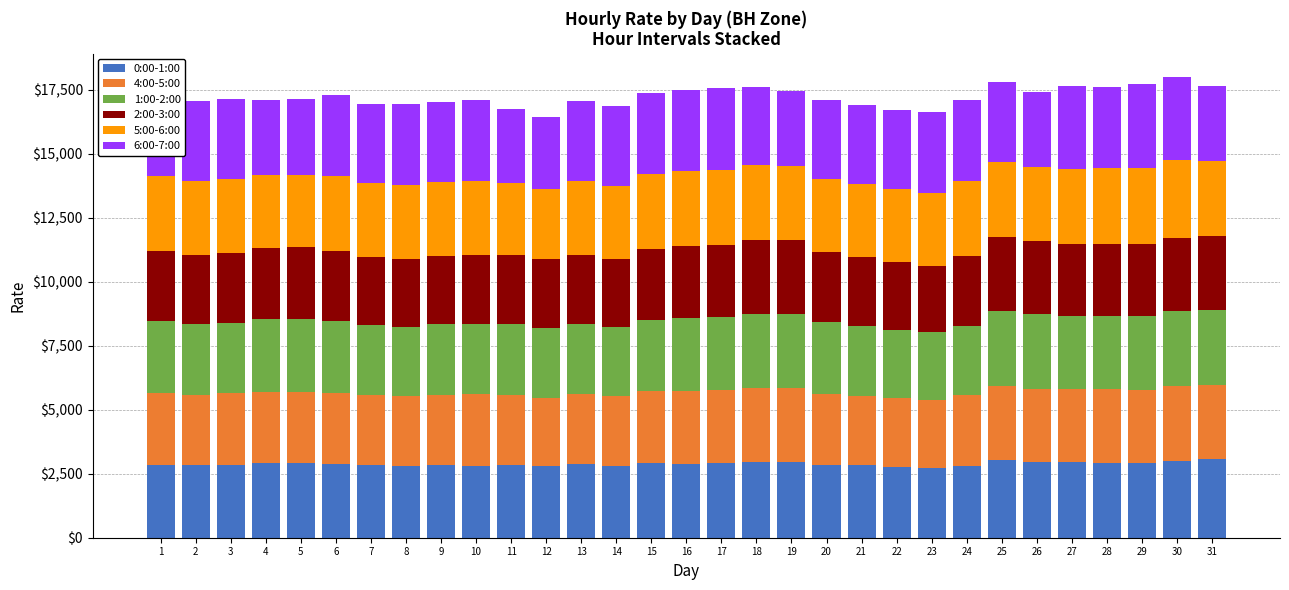

How many data points in 0:00-1:00 are above 2865?

16